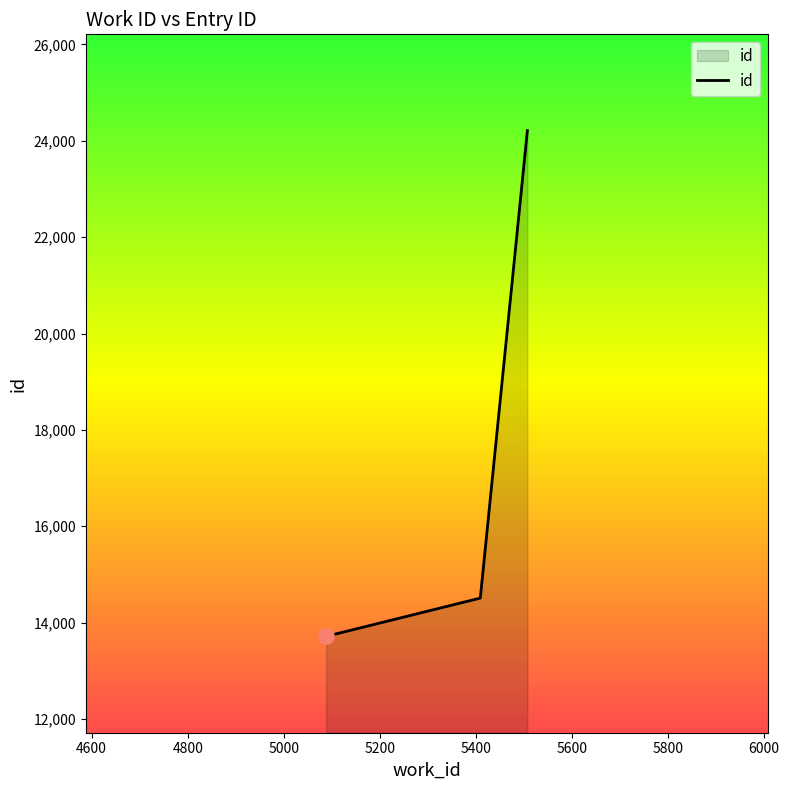

What is the sum of all values?

52434